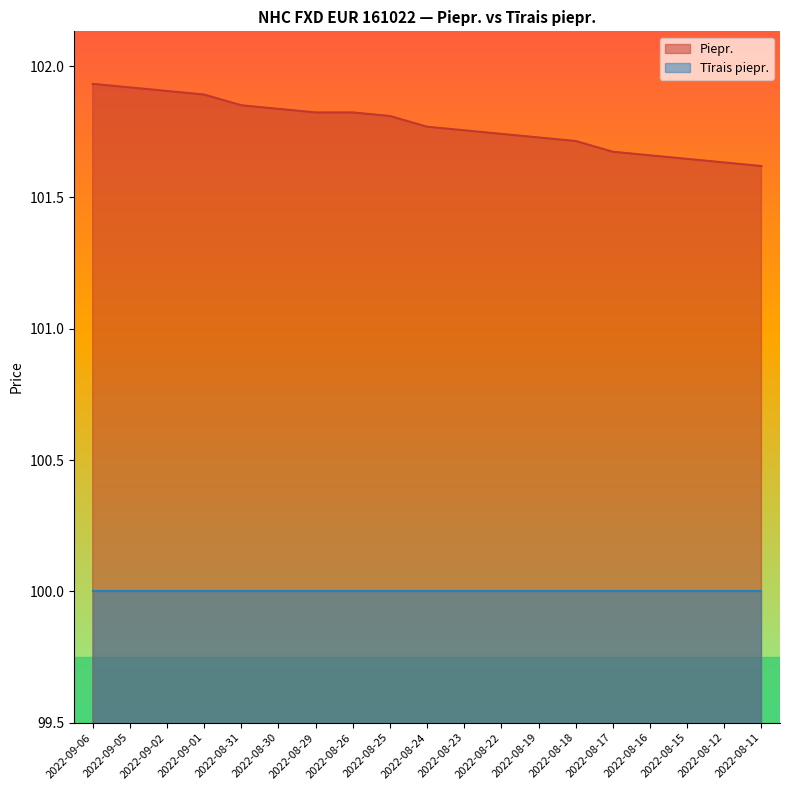

What is the minimum value shown in the chart?

100.0